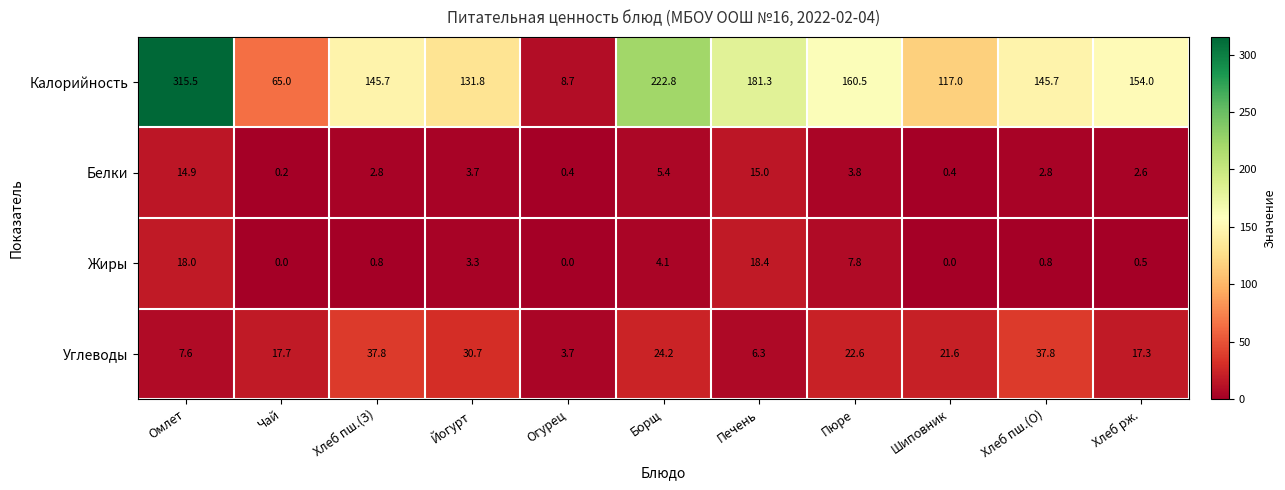

At which label does Белки first exceed 2?

Омлет